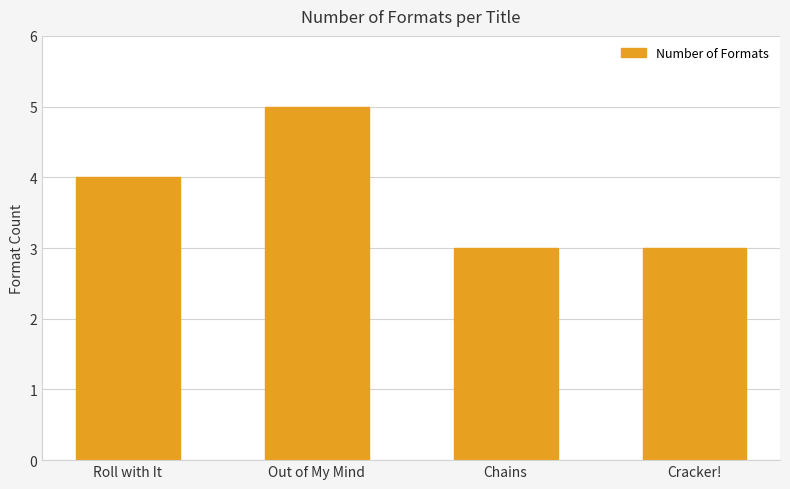

What is the sum of the values at Cracker! and Roll with It?

7